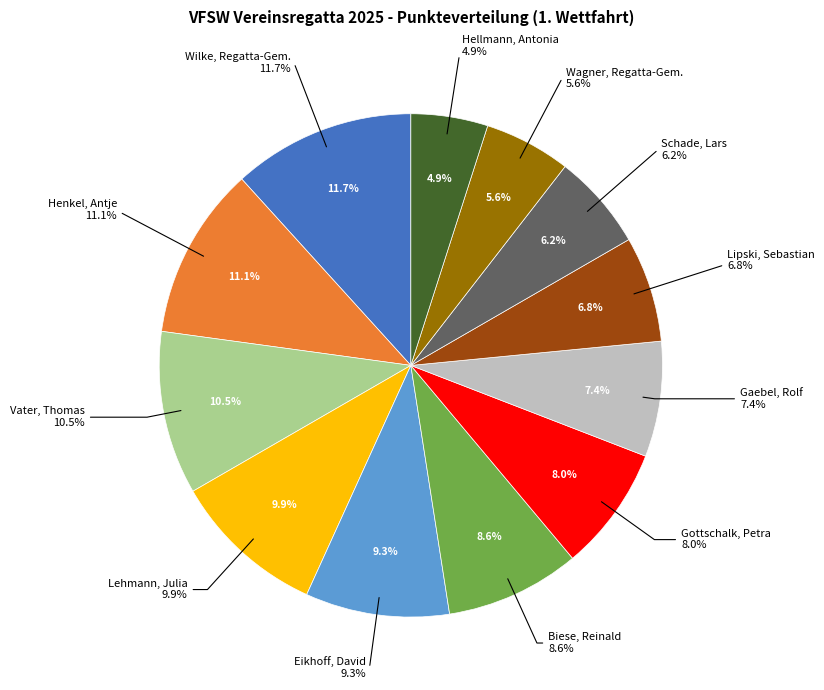

The Lehmann, Julia slice represents 10% of the pie. True or false?

True